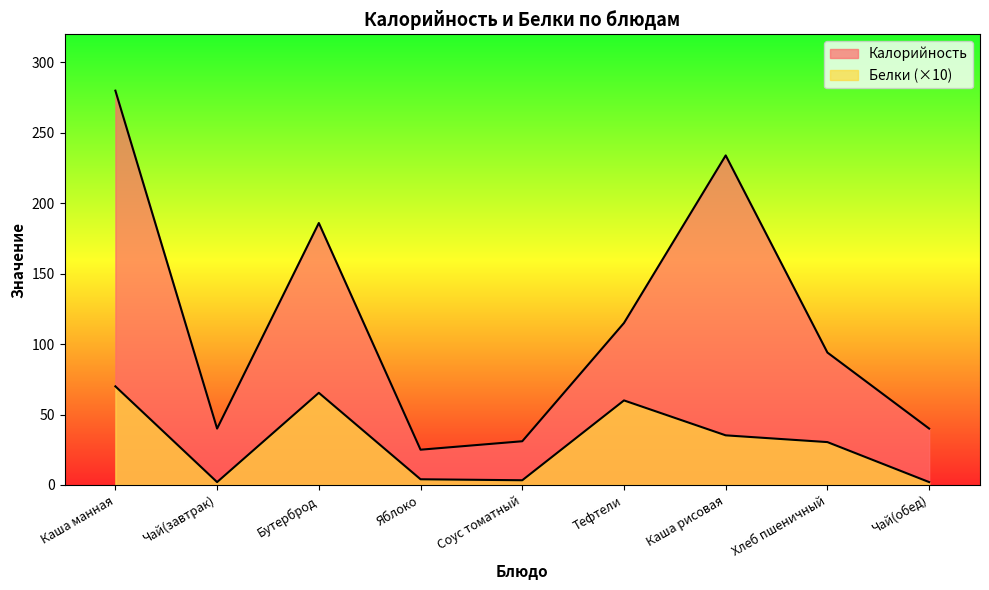

List the series in order of their overall mean, highest first.

Калорийность, Белки